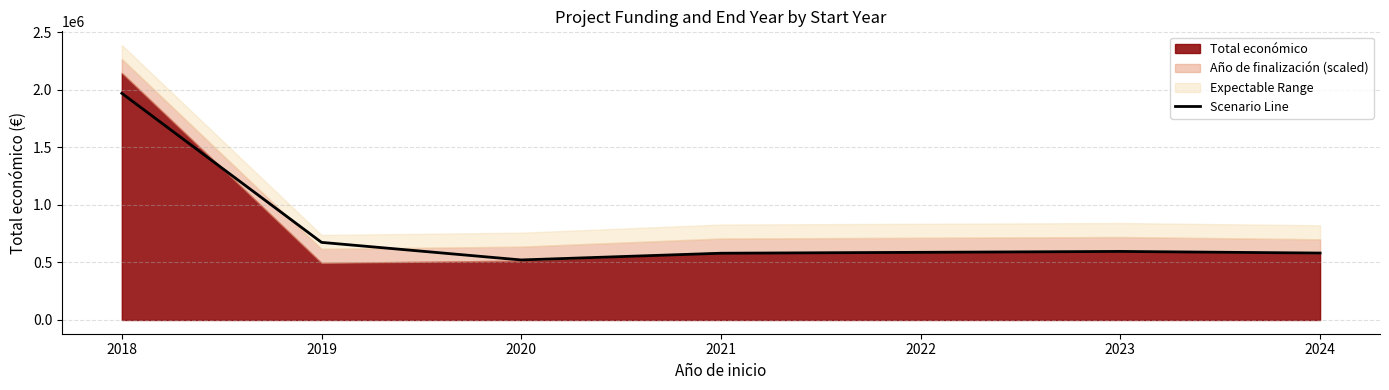

The value of Scenario Line at 2018 is 1968966.7. True or false?

True